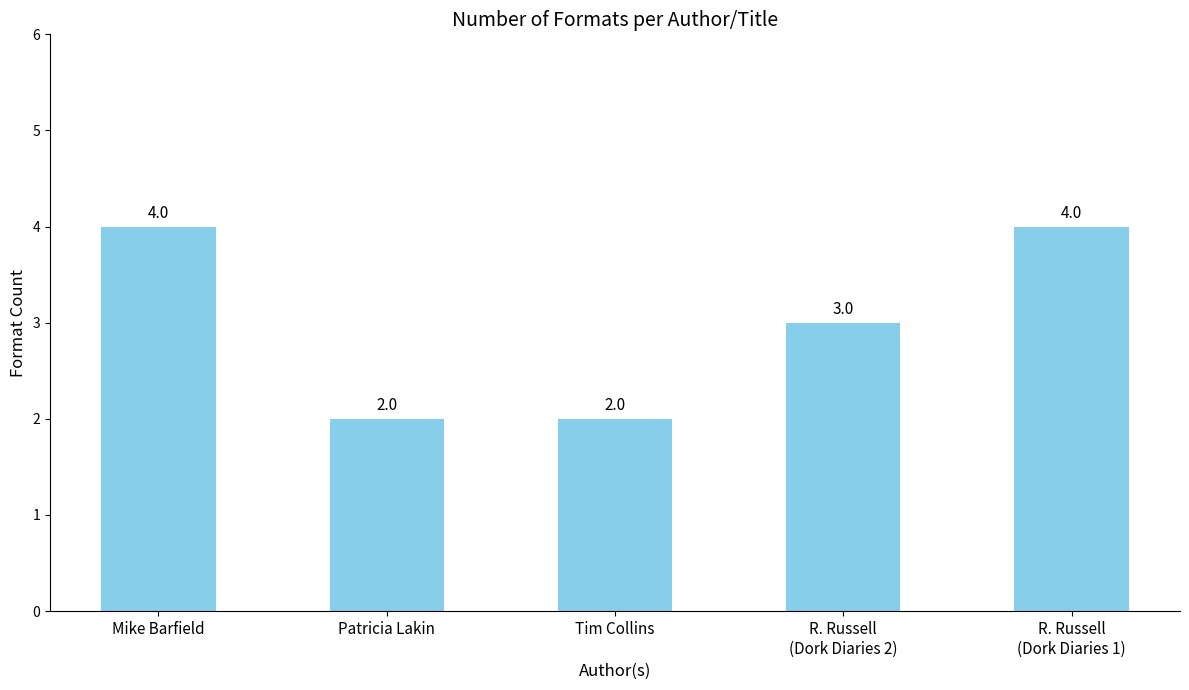

Where is the data nearest to the value 3?

R. Russell
(Dork Diaries 2)